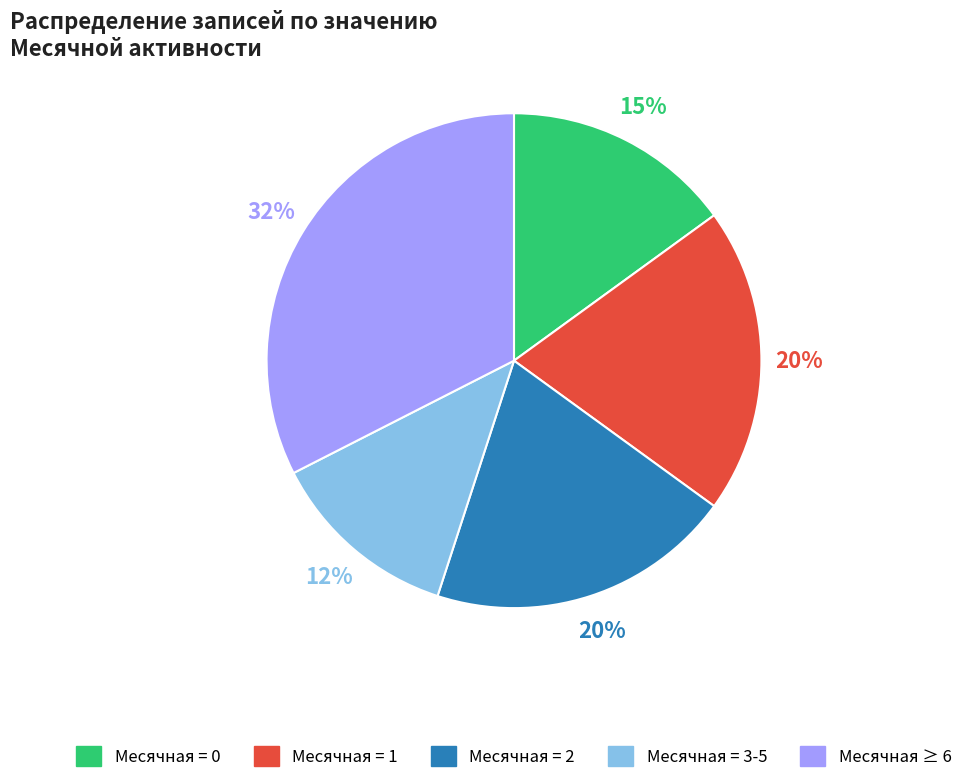

To the nearest percent, what is the average slice percentage?

20%